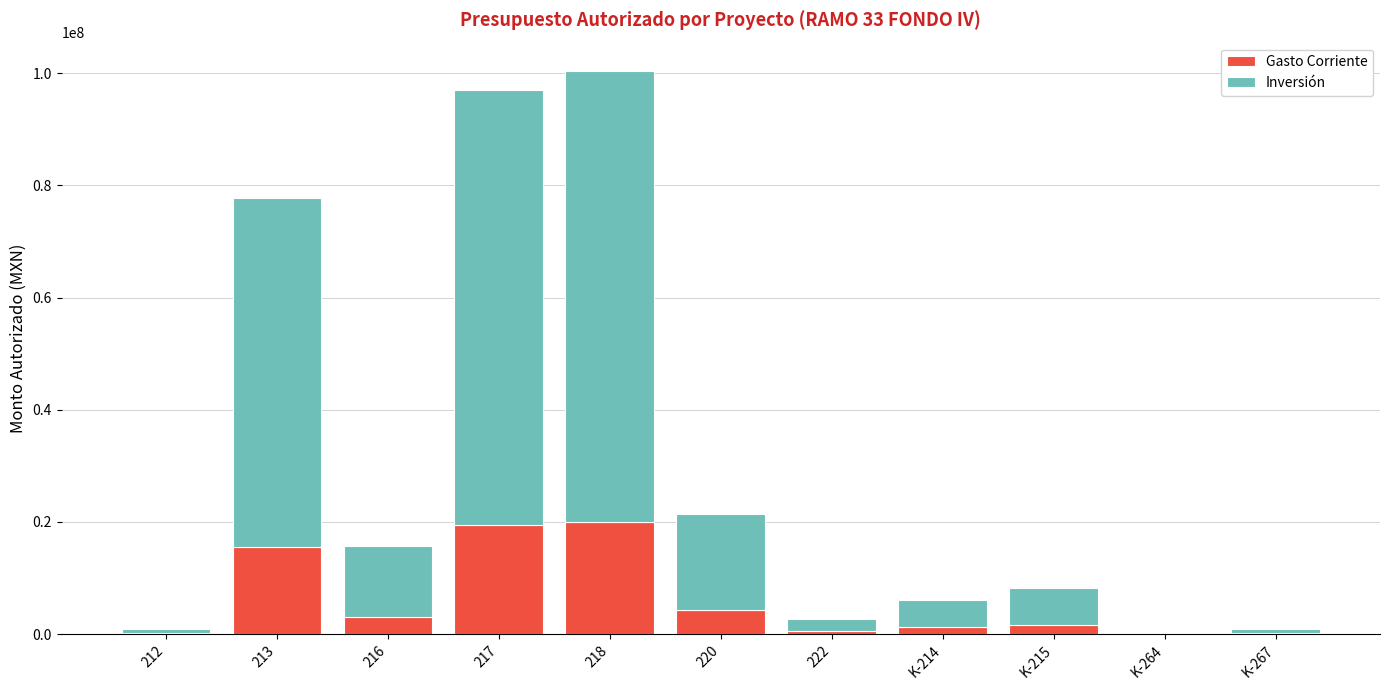

What is the sum of all Gasto Corriente values?

66290739.1